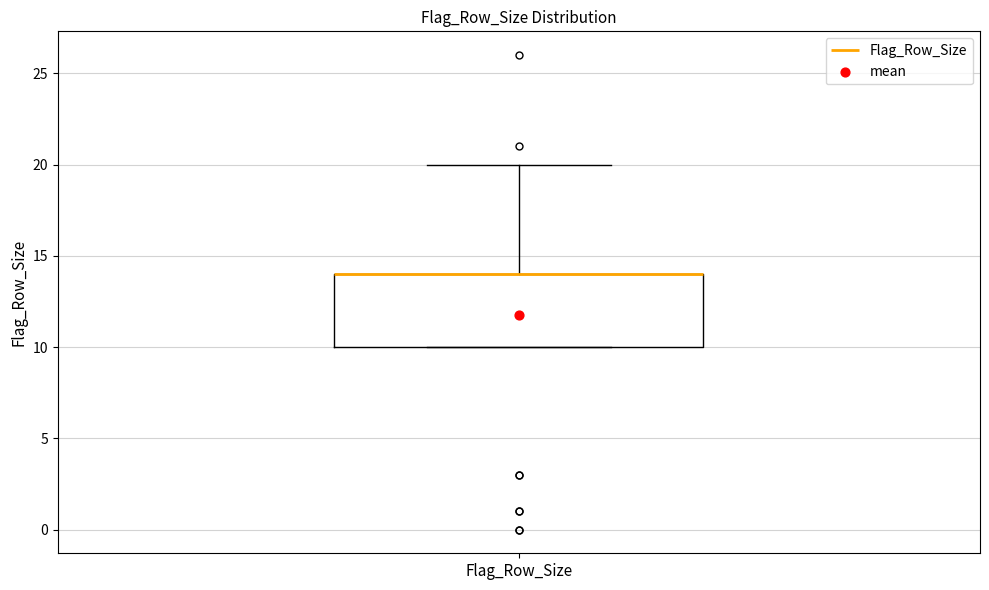

Read this box plot against the y-axis: the position of the median line, the range covered by the box, and the ends of both whiskers. The values are not printed on the chart, so give them approximately, as read against the axis.

median 14 (drawn on the box's upper edge), box 10 to 14, whiskers 10 to 20